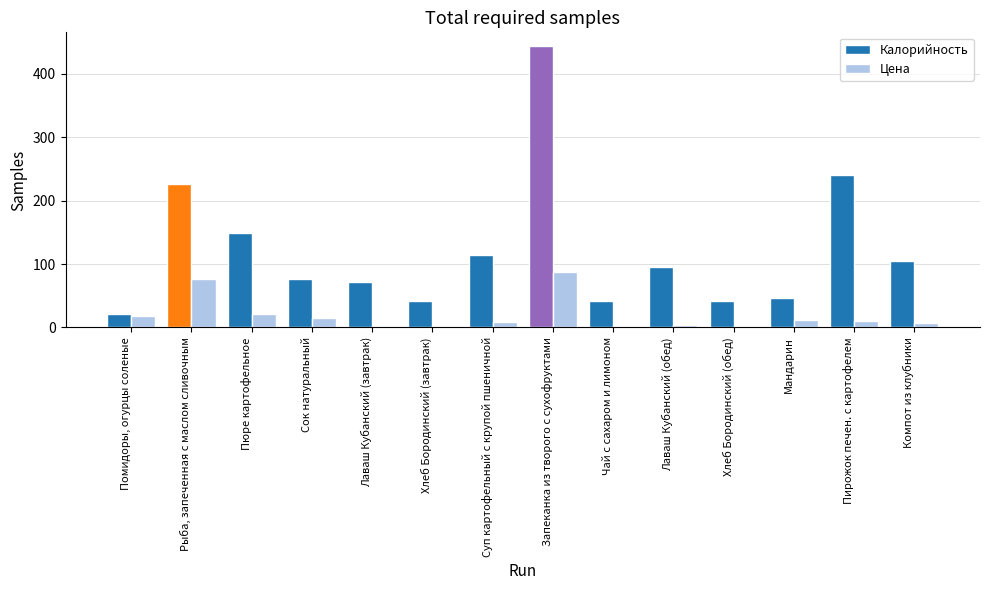

At which label is Цена closest to 44?

Пюре картофельное